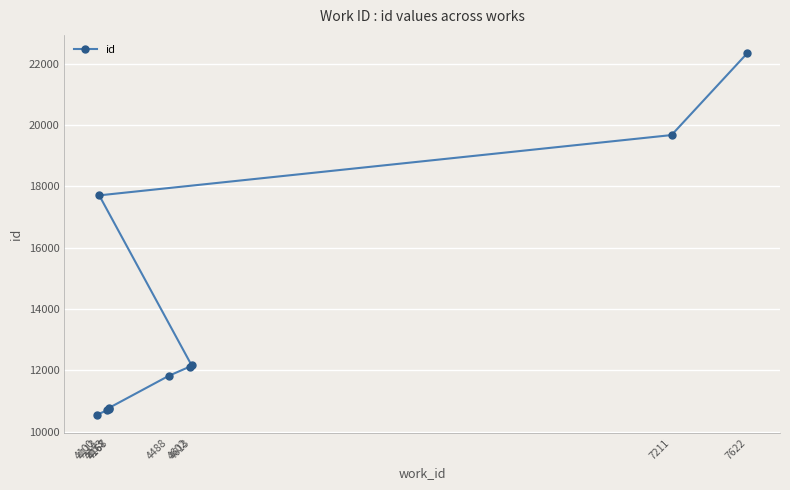

How many lines are shown in the chart?

1